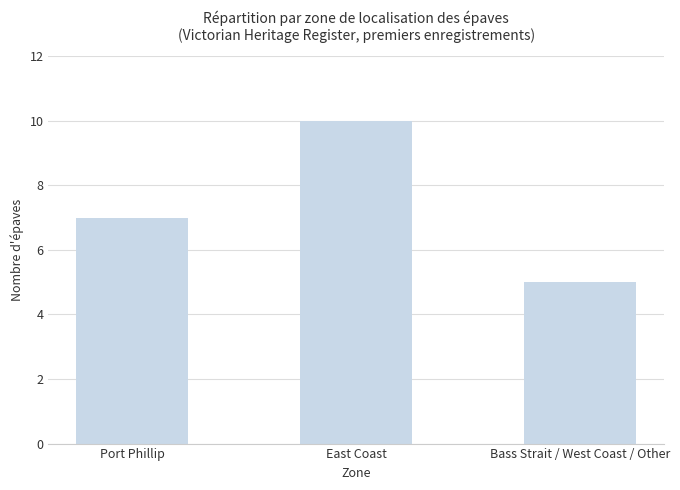

At which category does the chart reach its minimum across all series?

Bass Strait / West Coast / Other